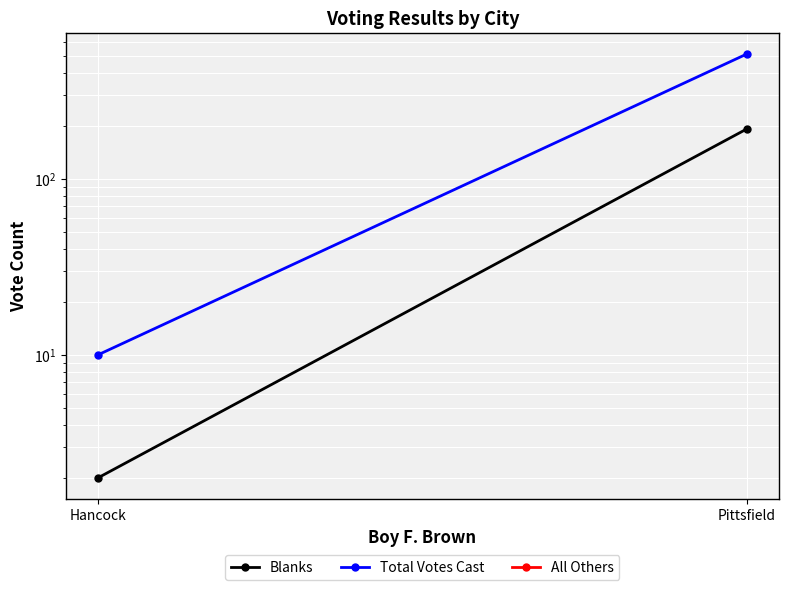

Rank the series by their average value, from lowest to highest.

All Others, Blanks, Total Votes Cast